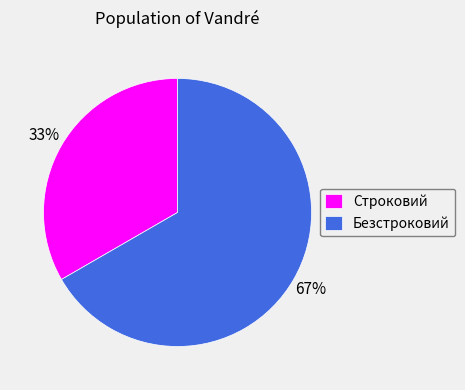

The Строковий slice represents 20% of the pie. True or false?

False